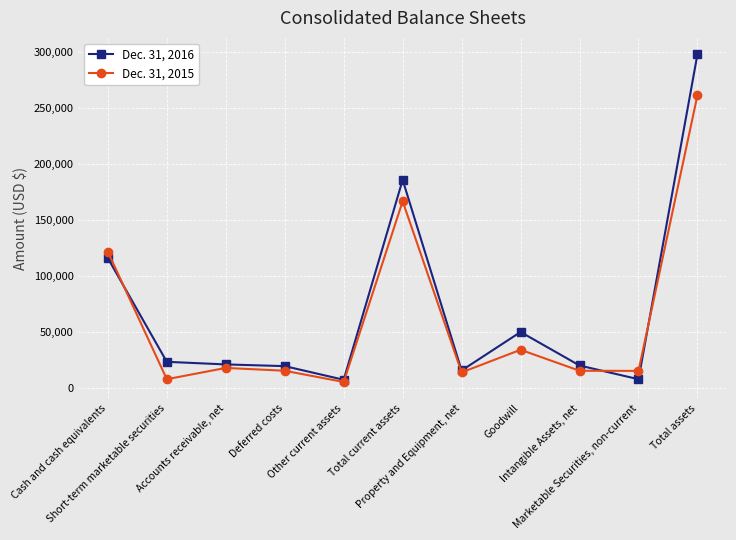

How many interior local peaks does the Dec. 31, 2015 series have?

3